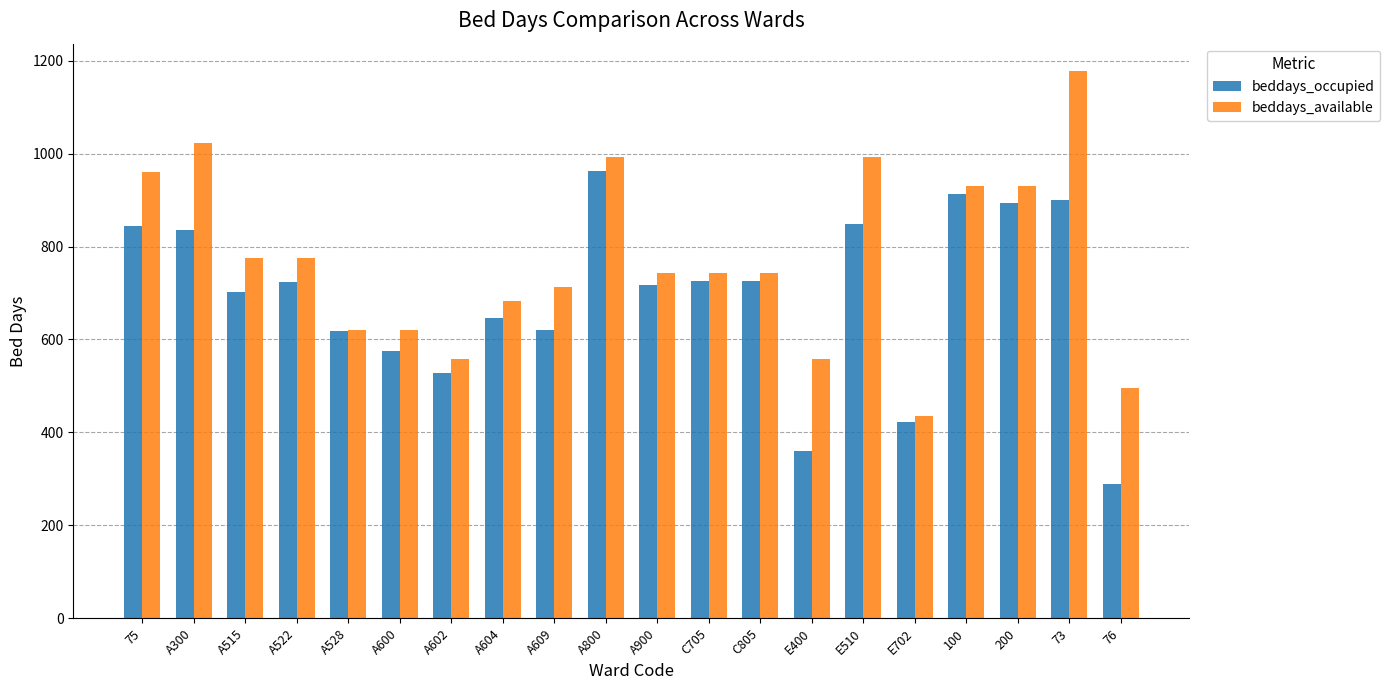

How many categories are shown in the chart?

20